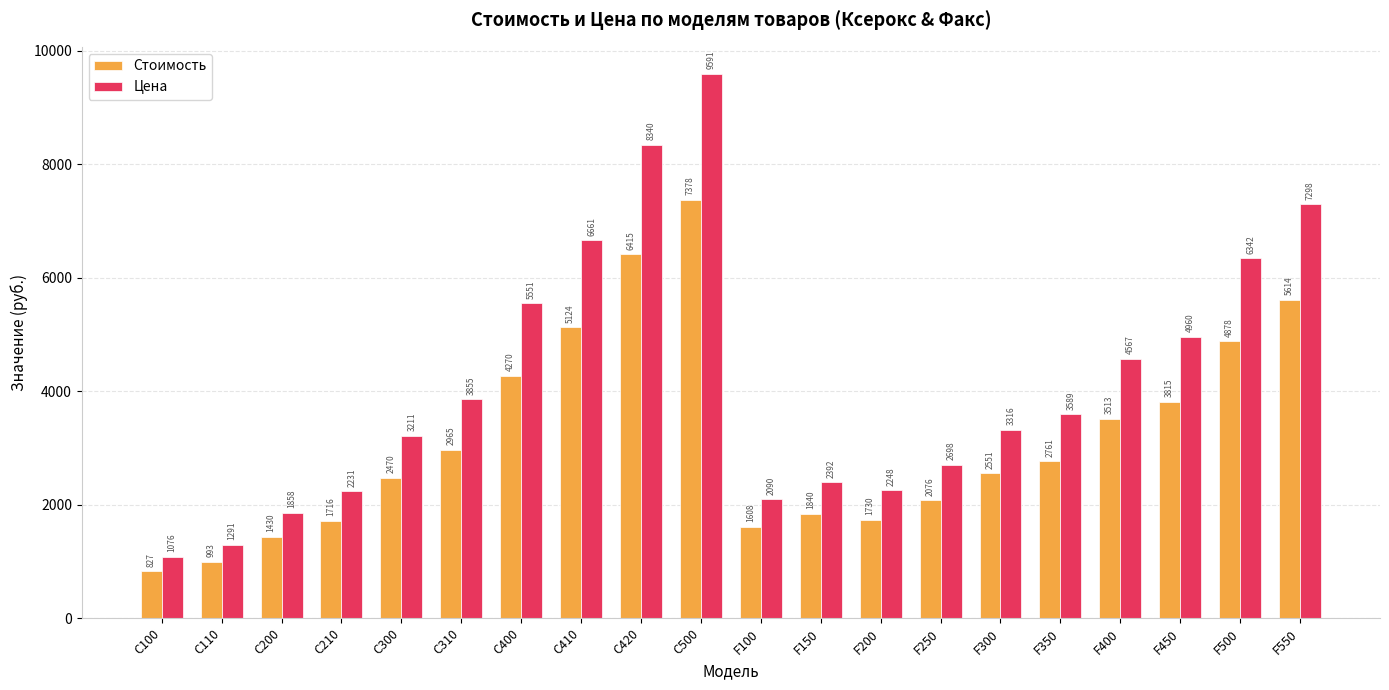

Between C110 and F200, which series saw the biggest shift?

Цена